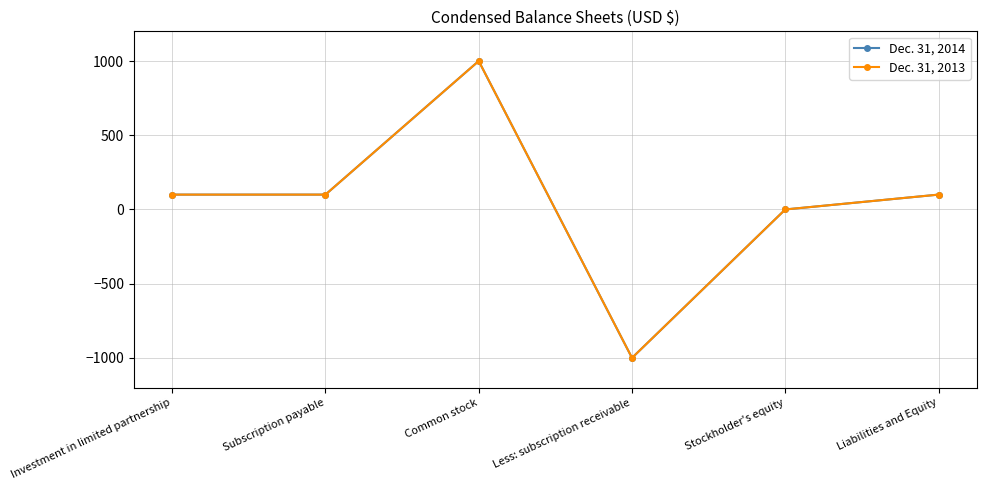

What is the maximum value for Dec. 31, 2013?

1000